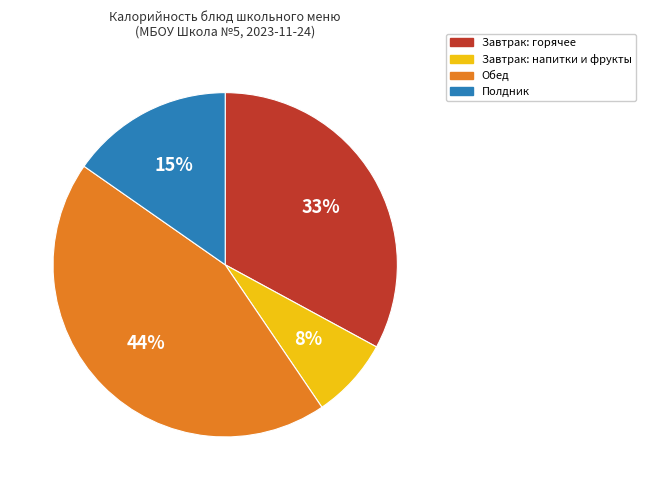

To the nearest percent, what is the average slice percentage?

25%